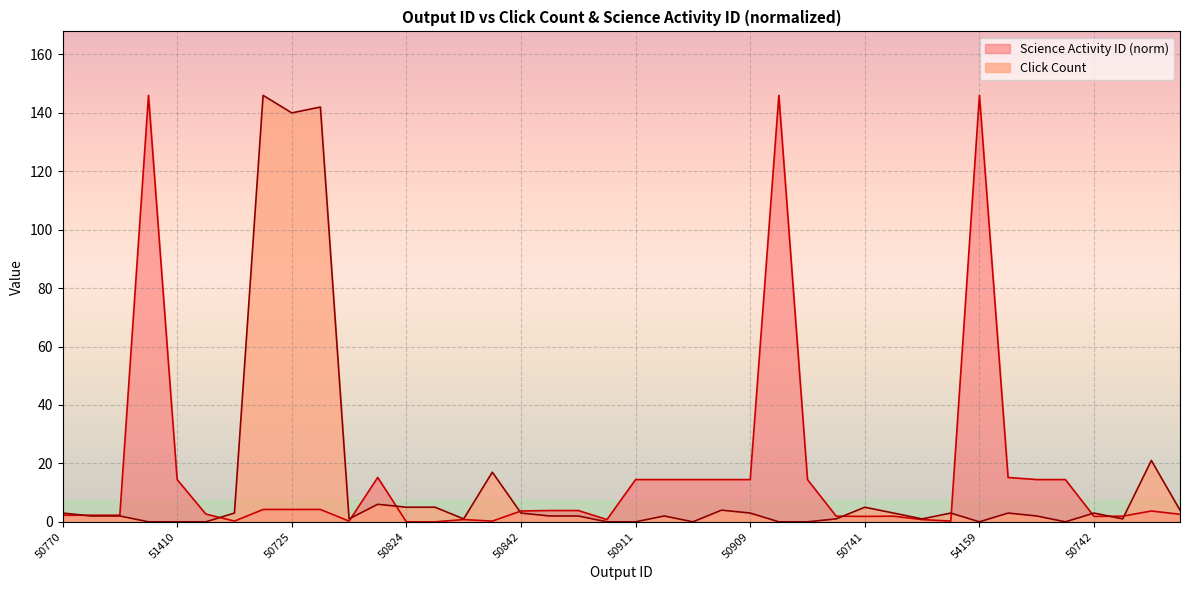

Is it true that Click Count equals 87.6 at 50794?

False